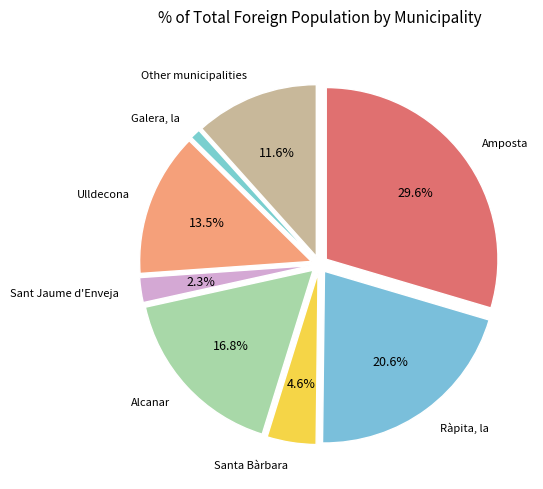

Which slice is the largest?

Amposta